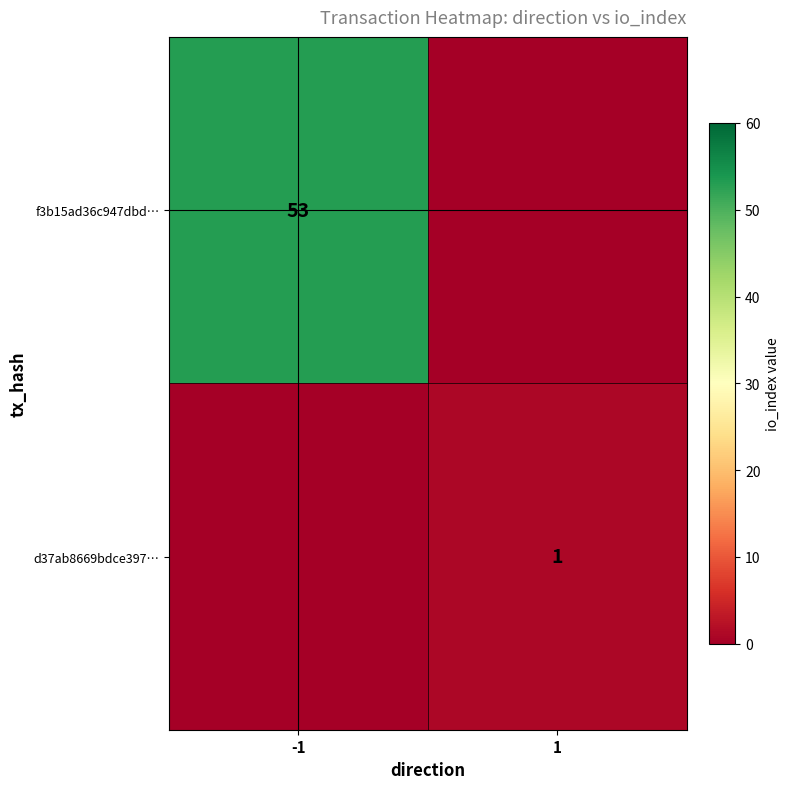

What is the total value across all series at -1?

53